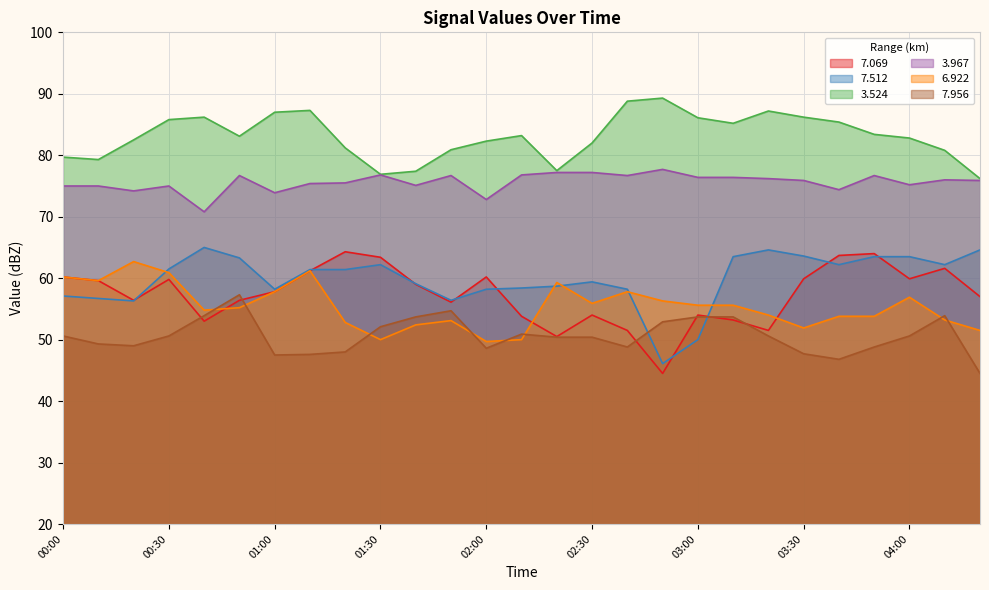

The value of   6.922 at 02:40 is 37.3. True or false?

False